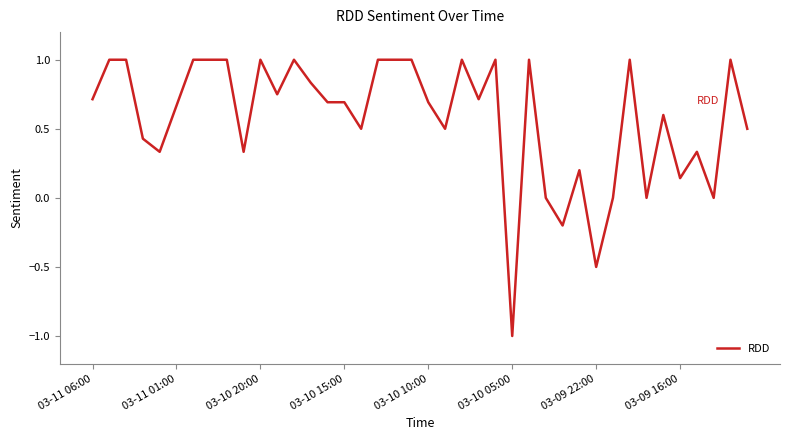

What is the difference between the maximum and minimum values?

2.0